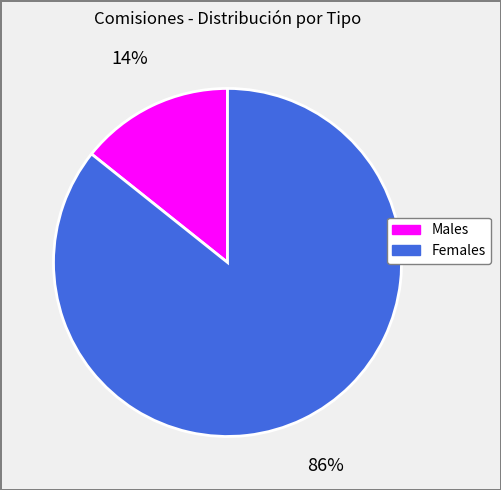

Is the sum of Females and Males greater than half?

Yes